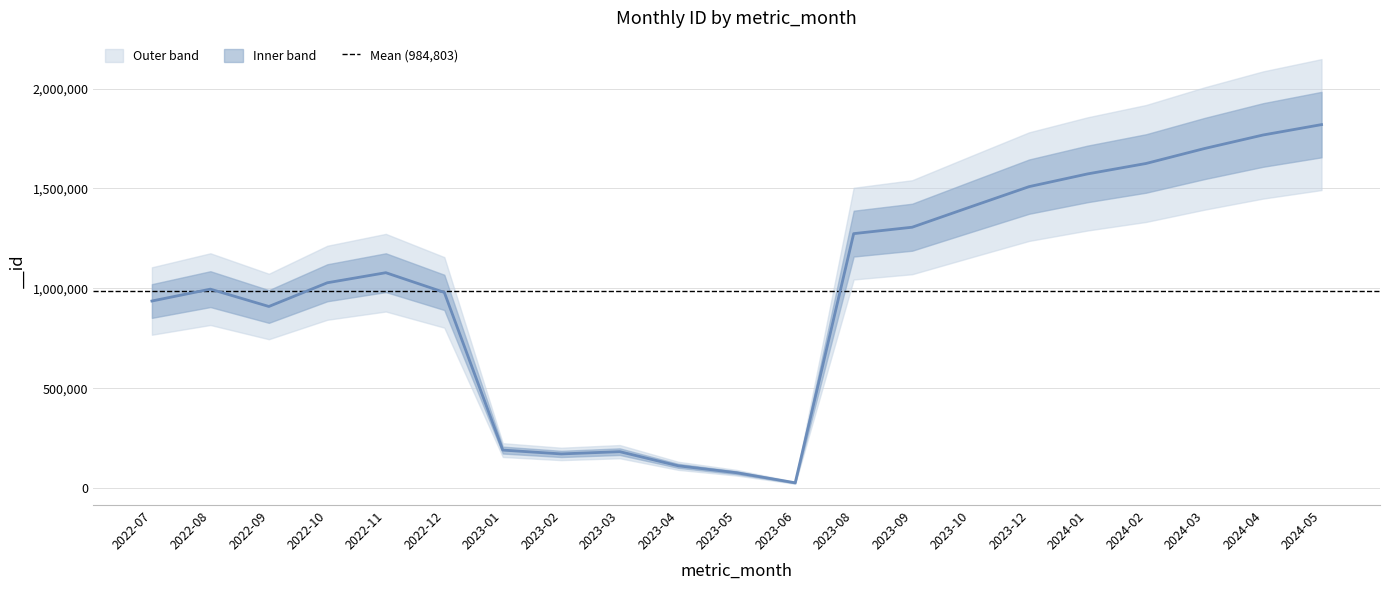

How many data points are less than 1028493?

10